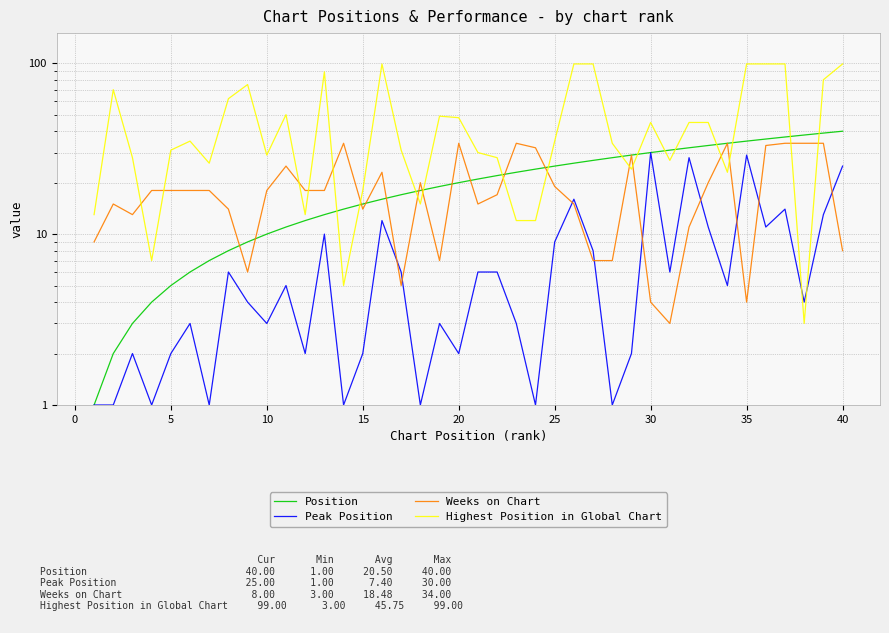

Reading left to right, extract all data points from this chart.

Position: 1	2	3	4	5	6	7	8	9	10	11	12	13	14	15	16	17	18	19	20	21	22	23	24	25	26	27	28	29	30	31	32	33	34	35	36	37	38	39	40
Peak Position: 1	1	2	1	2	3	1	6	4	3	5	2	10	1	2	12	6	1	3	2	6	6	3	1	9	16	8	1	2	30	6	28	11	5	29	11	14	4	13	25
Weeks on Chart: 9	15	13	18	18	18	18	14	6	18	25	18	18	34	14	23	5	20	7	34	15	17	34	32	19	15	7	7	29	4	3	11	20	34	4	33	34	34	34	8
Highest Position in Global Chart: 13	70	28	7	31	35	26	62	75	29	50	13	89	5	18	99	31	15	49	48	30	28	12	12	35	99	99	34	24	45	27	45	45	23	99	99	99	3	80	99